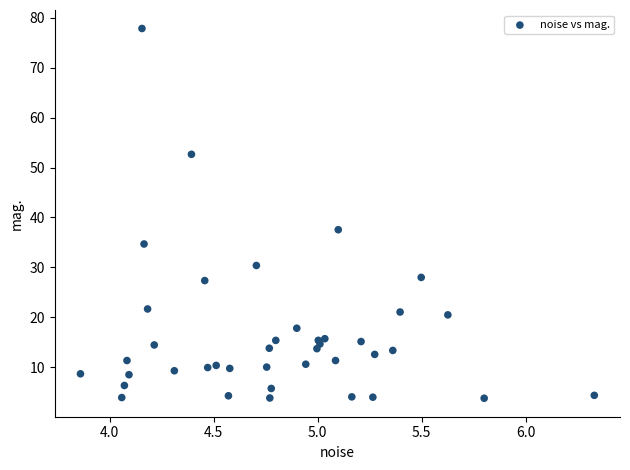

What Y value in the scatter plot is closest to 40?

37.5